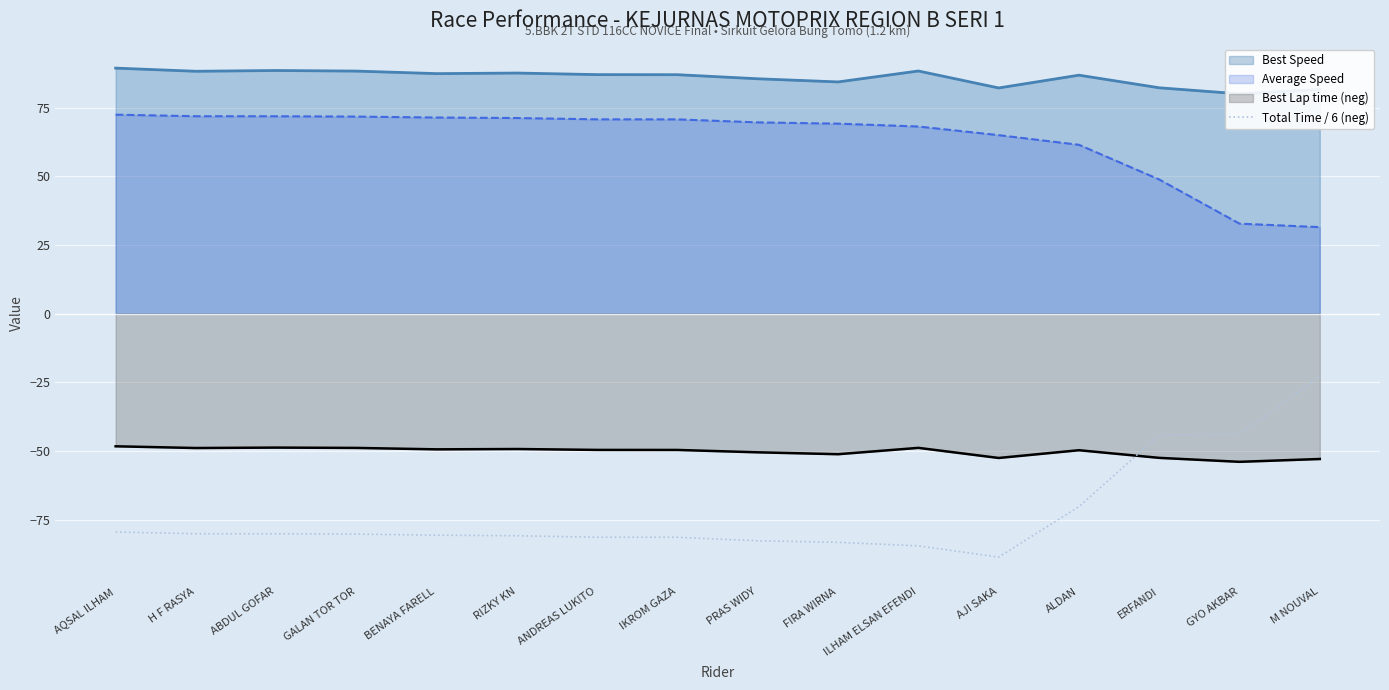

True or false: Average Speed and Total Time / 6 (neg) cross at least once.

False